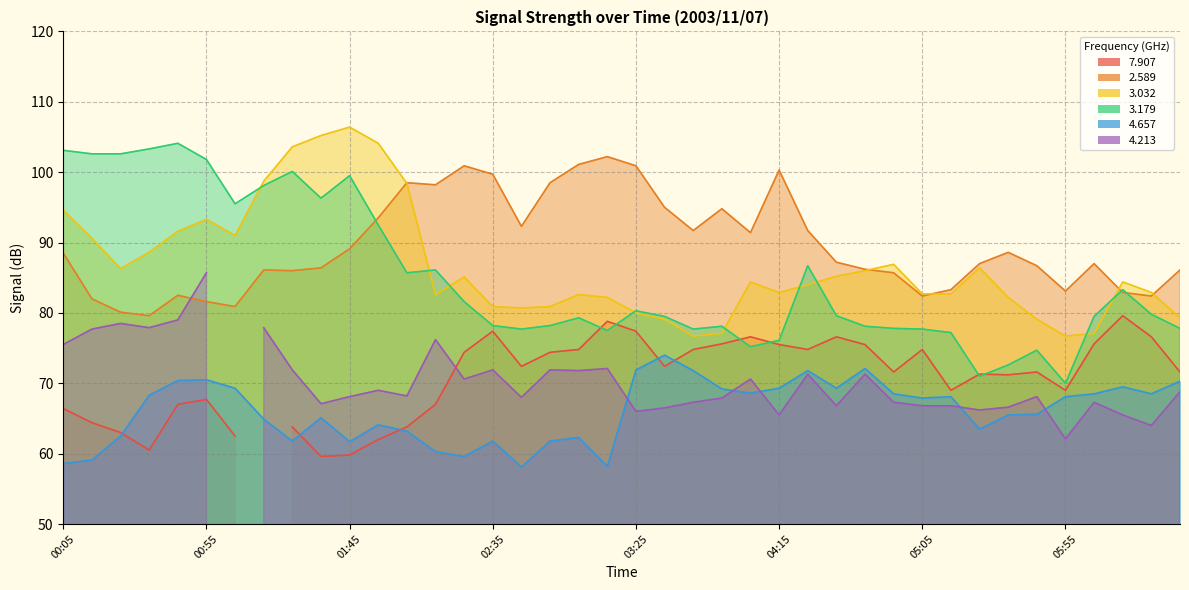

True or false:   3.032 has more than 0 interior local peaks.

True